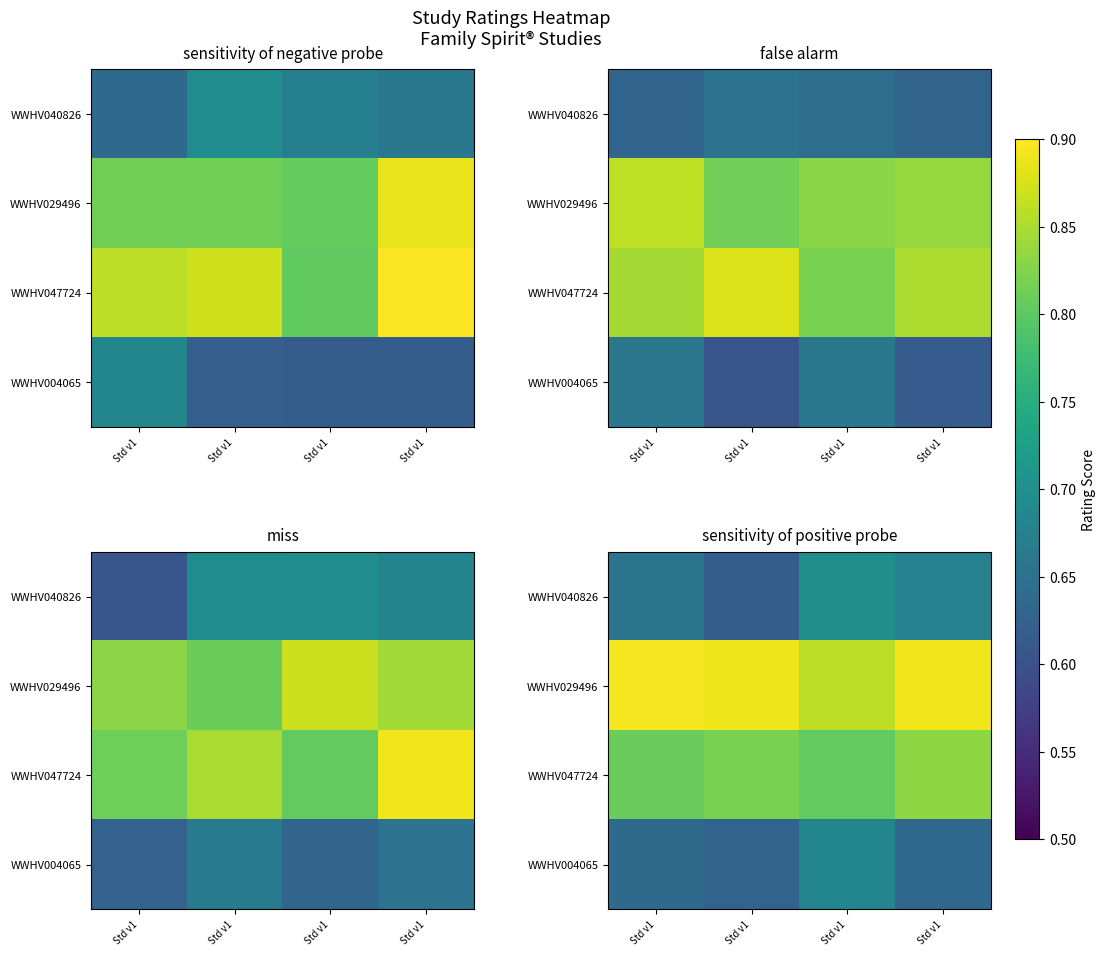

Count the WWHV040826 values in the range 0 to 1.

4